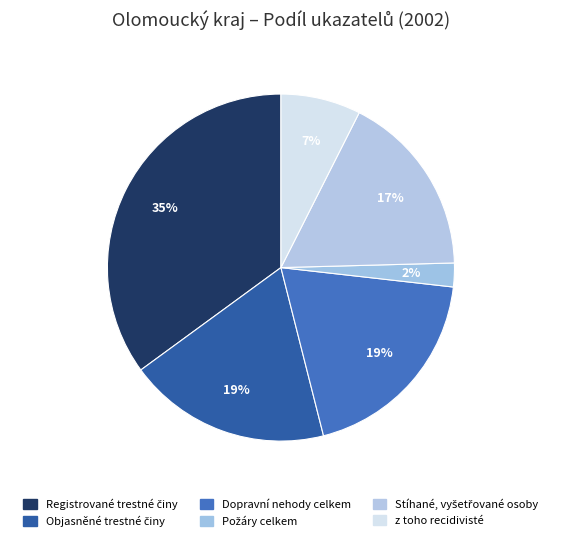

Rank the categories by value from highest to lowest.

Registrované trestné činy, Dopravní nehody celkem, Objasněné trestné činy, Stíhané, vyšetřované osoby, z toho recidivisté, Požáry celkem